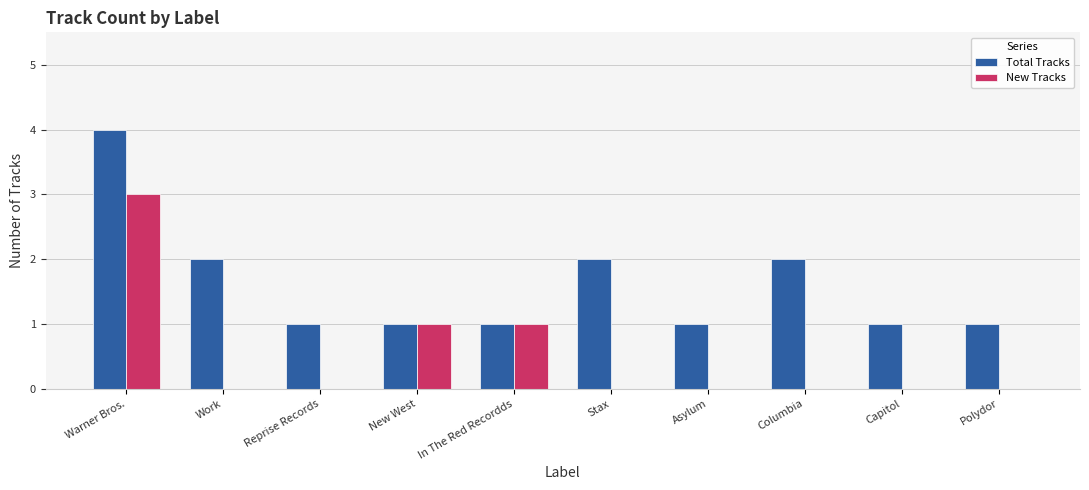

What is the total value across all series at Work?

2